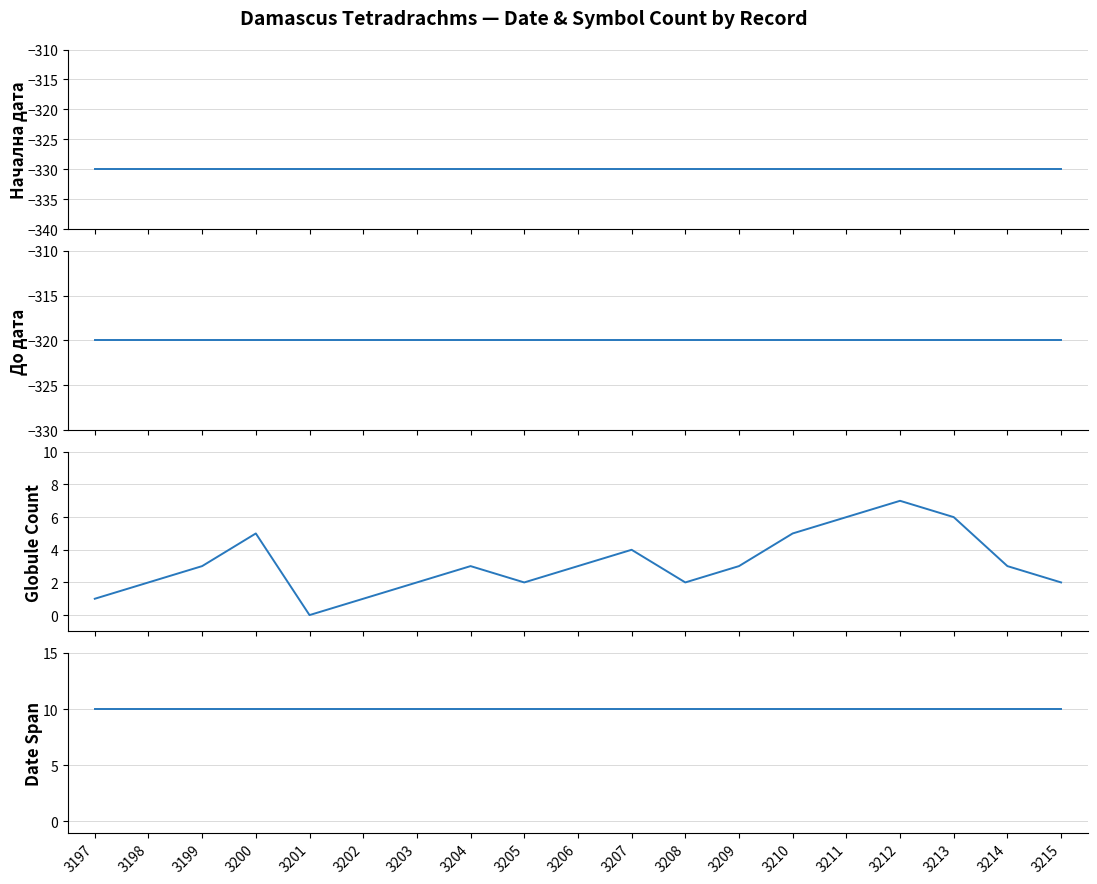

Between 3197 and 3215, which series saw the biggest shift?

Globule Count